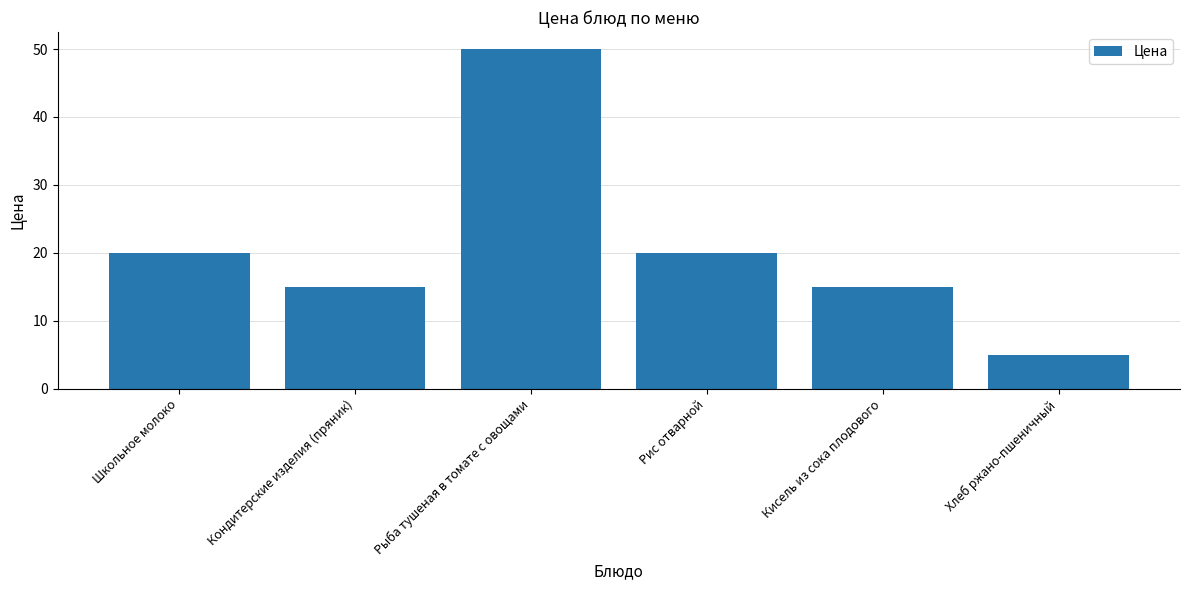

What is the average value?

21